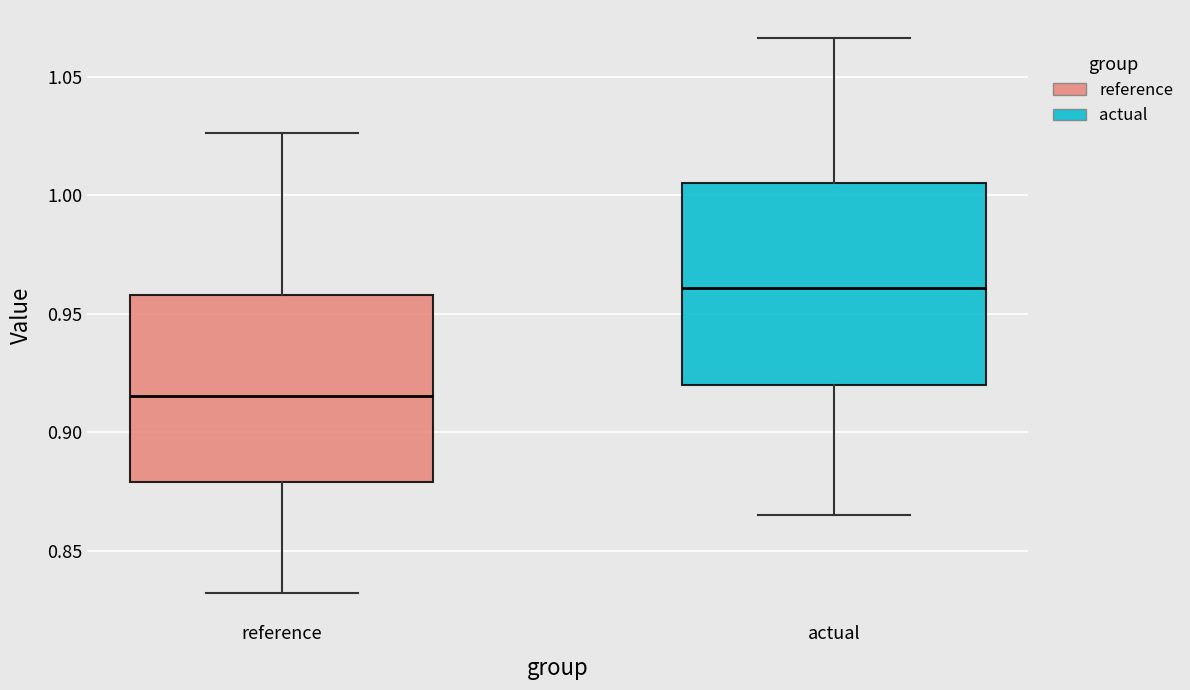

Reading left to right, transcribe this box plot: for each box, give where its median line is, the range the box spans, and where its two whiskers end, as read against the y-axis. The values are not printed on the chart, so give them approximately, as read against the axis.

reference: median 0.915, box 0.880 to 0.960, whiskers 0.830 to 1.025
actual: median 0.960, box 0.920 to 1.005, whiskers 0.865 to 1.065